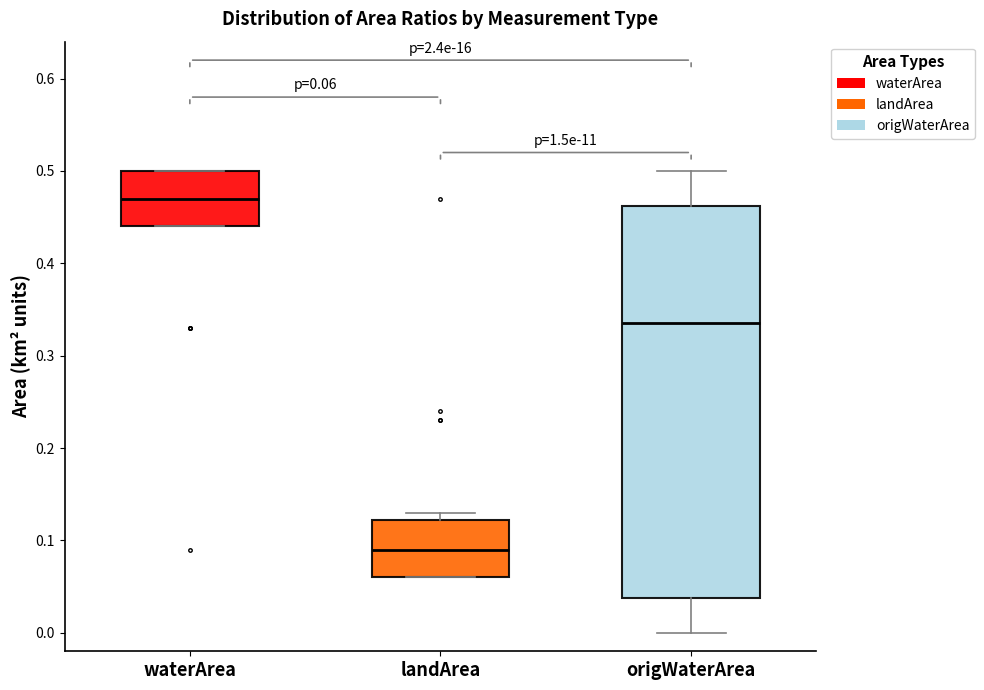

Which box has the highest median line?

waterArea